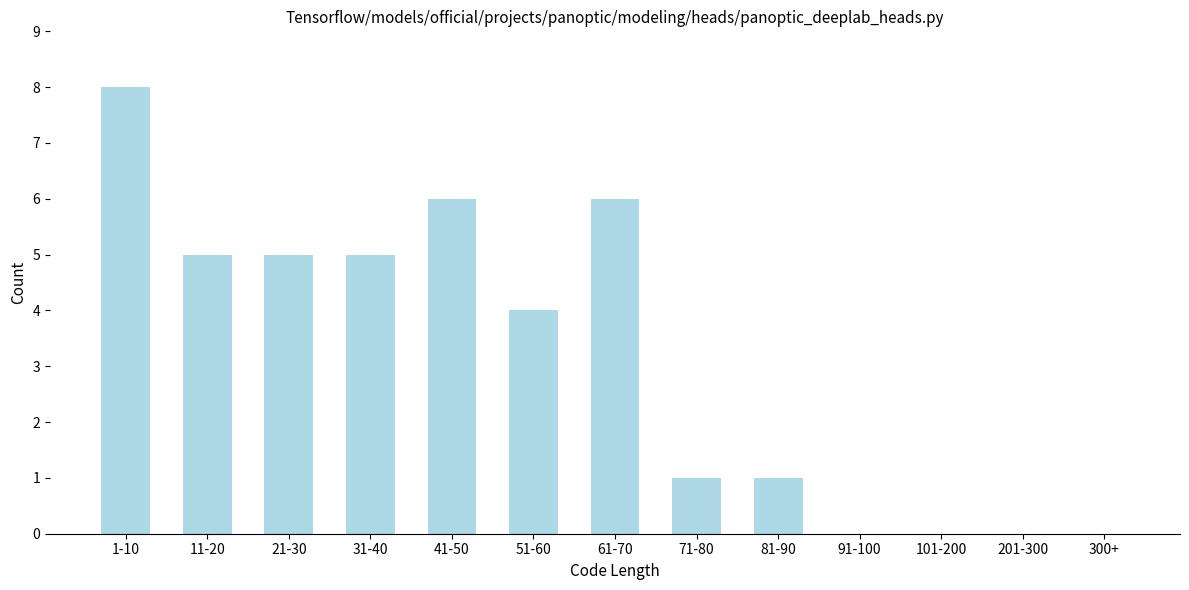

Reading right to left, list all the values displayed in this chart.

300+=0	201-300=0	101-200=0	91-100=0	81-90=1	71-80=1	61-70=6	51-60=4	41-50=6	31-40=5	21-30=5	11-20=5	1-10=8